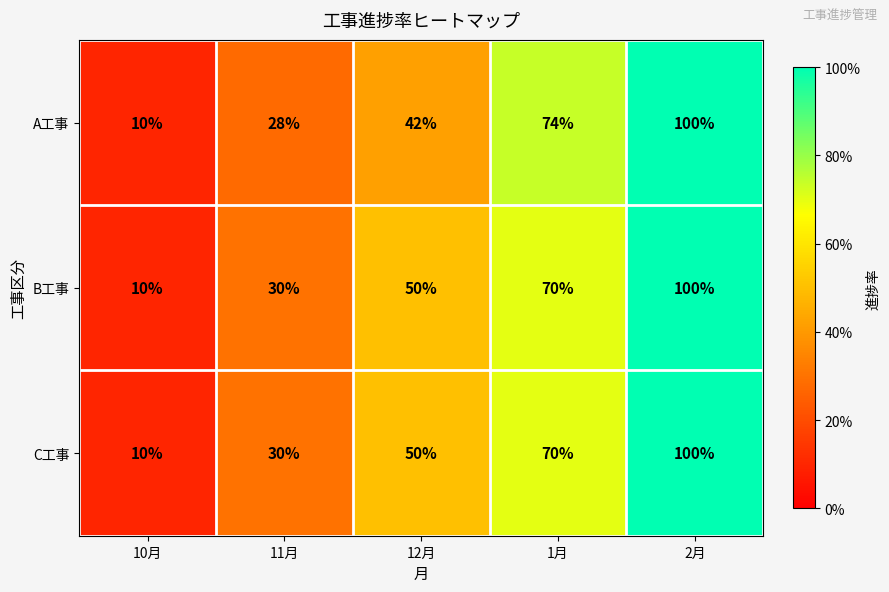

What is the difference between the maximum and second lowest values in the A工事 series?

72